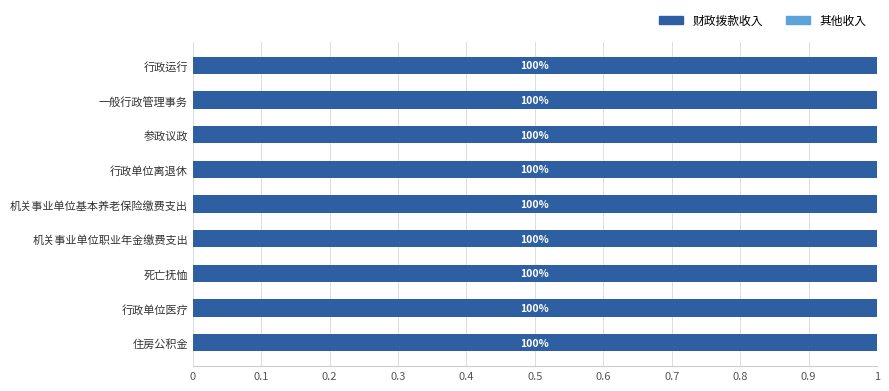

Count the number of categories in the chart.

9